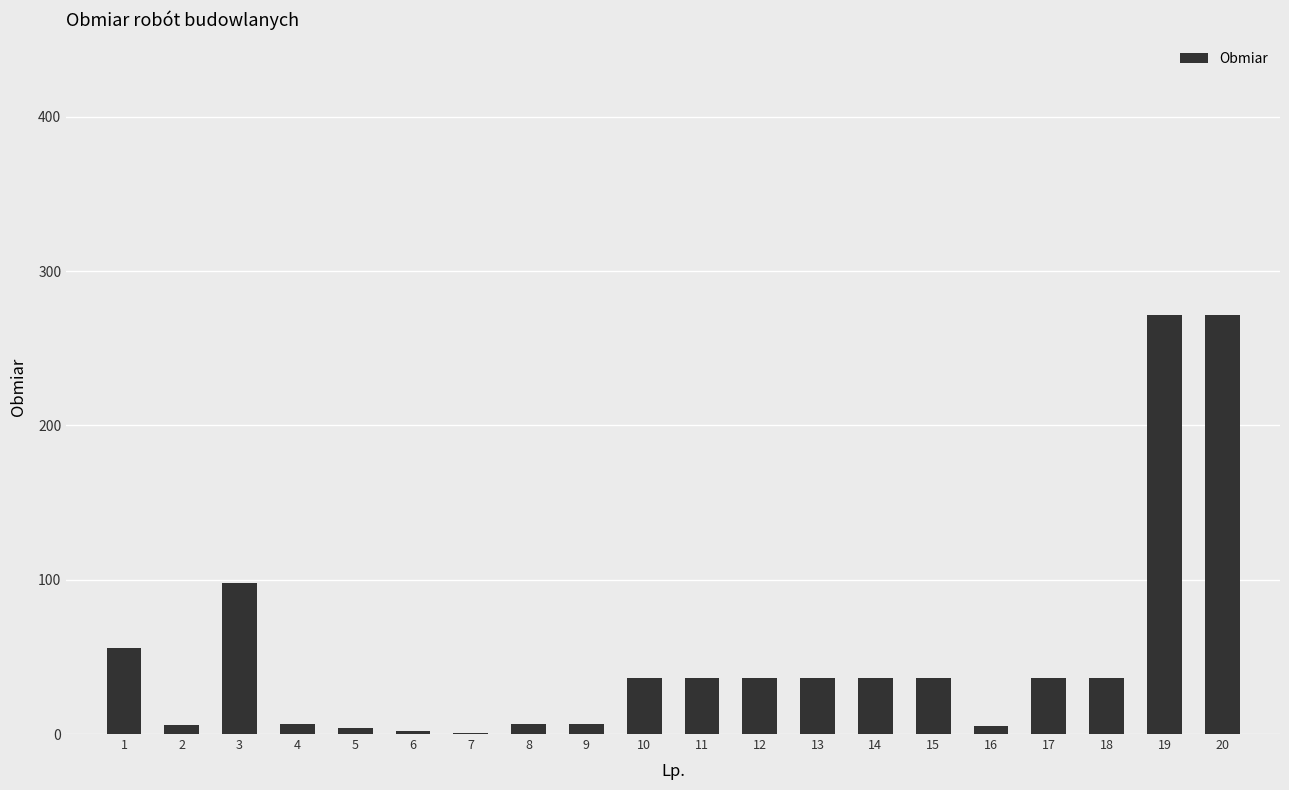

At which label does the data first exceed 36?

1